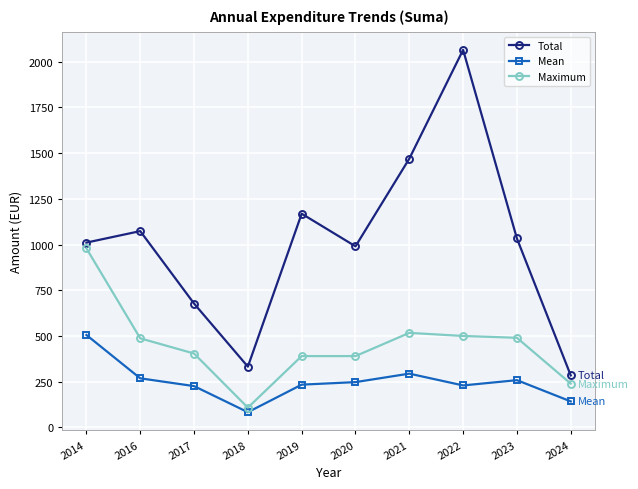

At which category is the sum across all series the highest?

2022